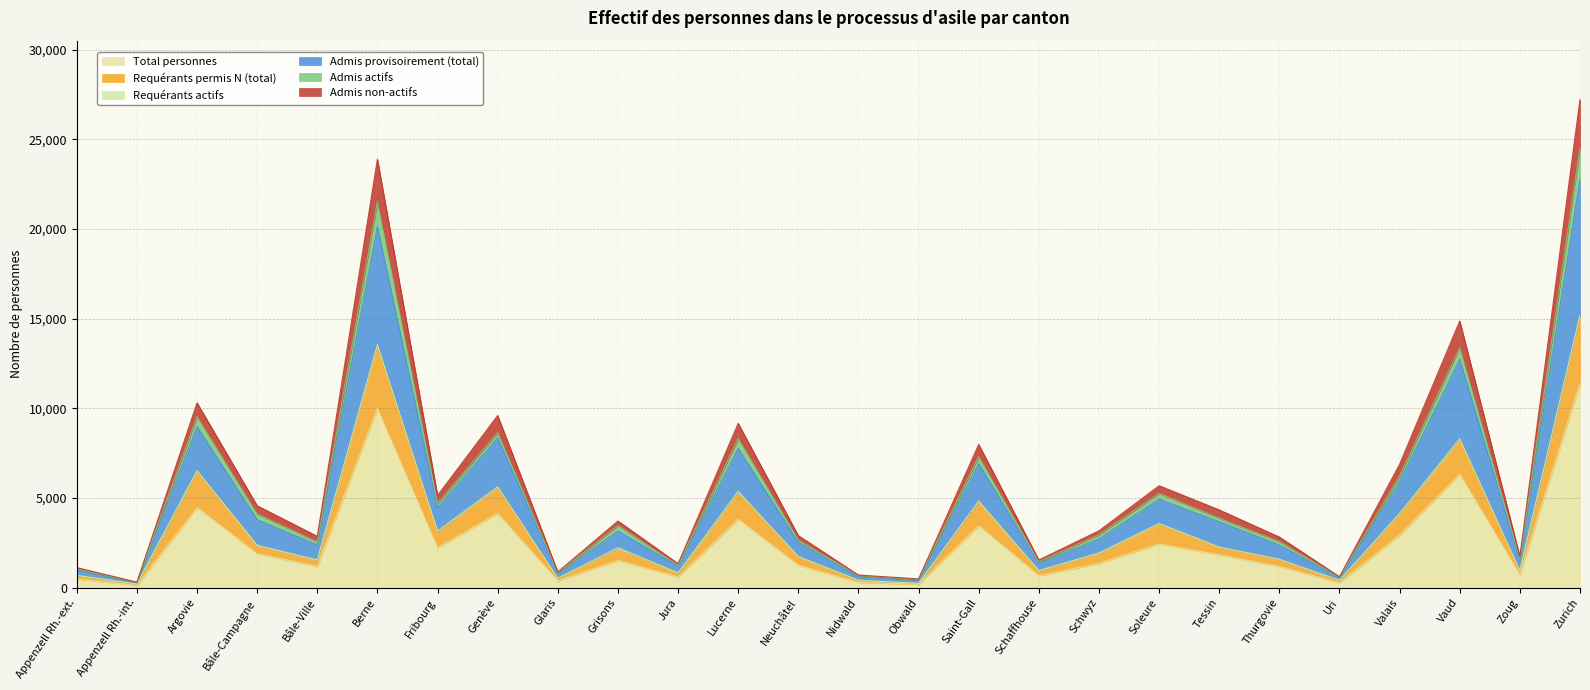

Which category has the highest value in the Total personnes series?

Zurich